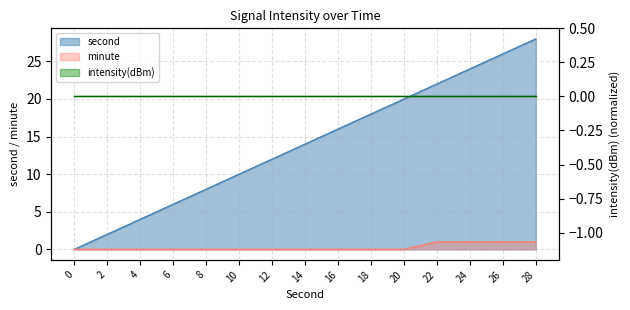

What is the maximum value for minute?

1